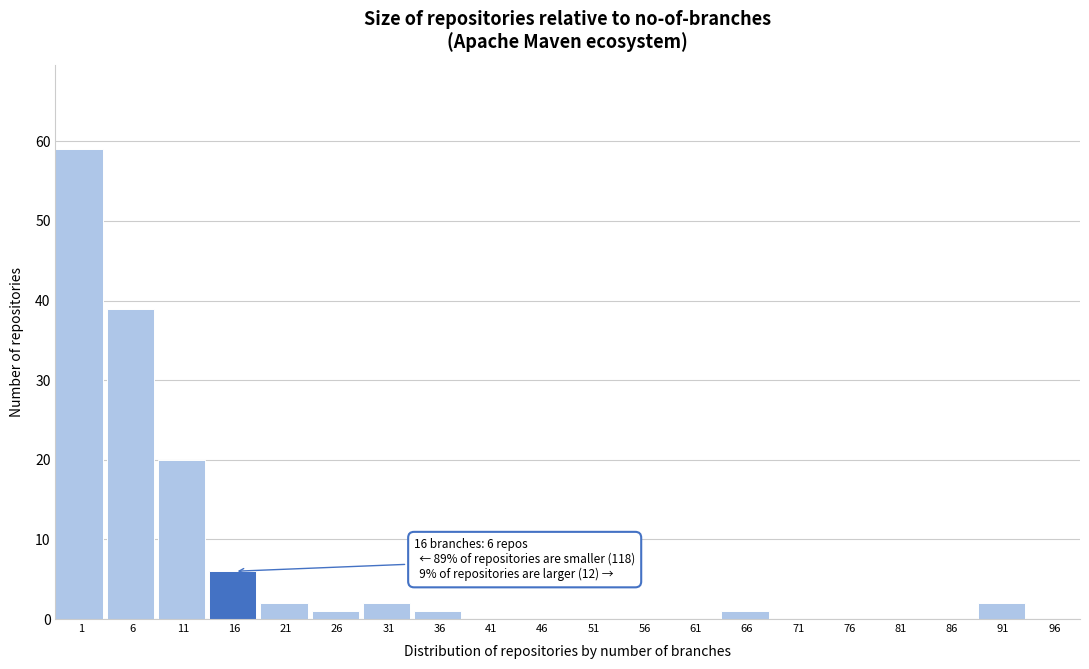

Reading right to left, extract all data points from this chart.

96=0	91=2	86=0	81=0	76=0	71=0	66=1	61=0	56=0	51=0	46=0	41=0	36=1	31=2	26=1	21=2	16=6	11=20	6=39	1=59